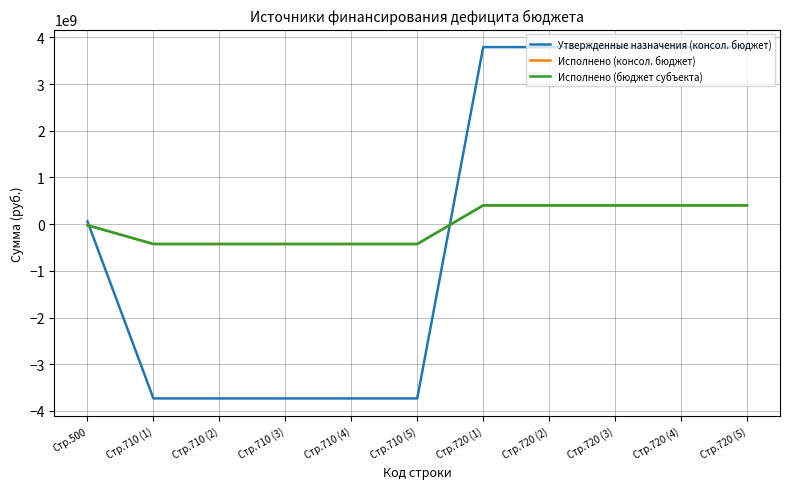

Is it true that Утвержденные назначения (консол. бюджет) equals -1268330824.3 at Стр.710 (1)?

False